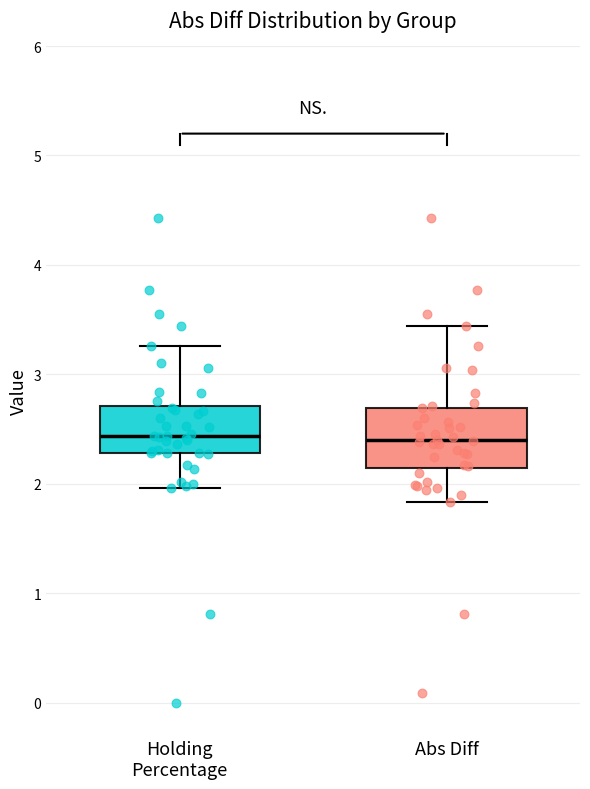

Reading left to right, transcribe this box plot: for each box, give where its median line is, the range the box spans, and where its two whiskers end, as read against the y-axis. The values are not printed on the chart, so give them approximately, as read against the axis.

Holding Percentage: median 2.4, box 2.3 to 2.7, whiskers 2.0 to 3.3
Abs Diff: median 2.4, box 2.1 to 2.7, whiskers 1.8 to 3.4